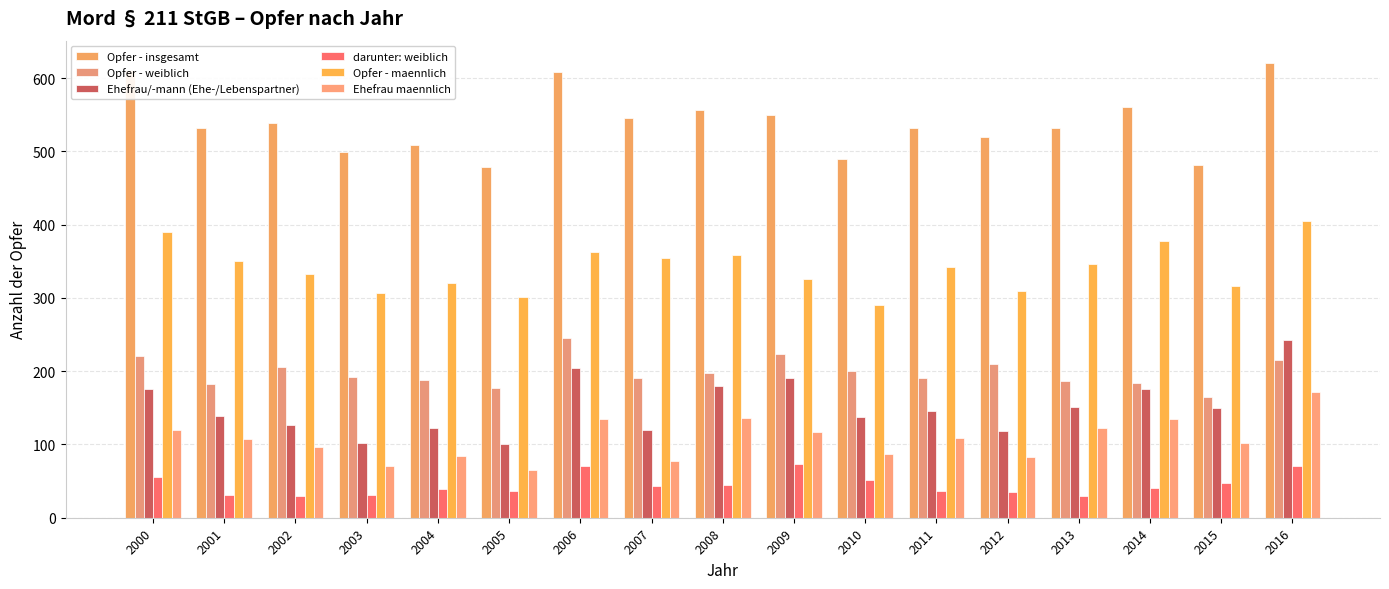

Is it true that Opfer - weiblich equals 188 at 2004?

True